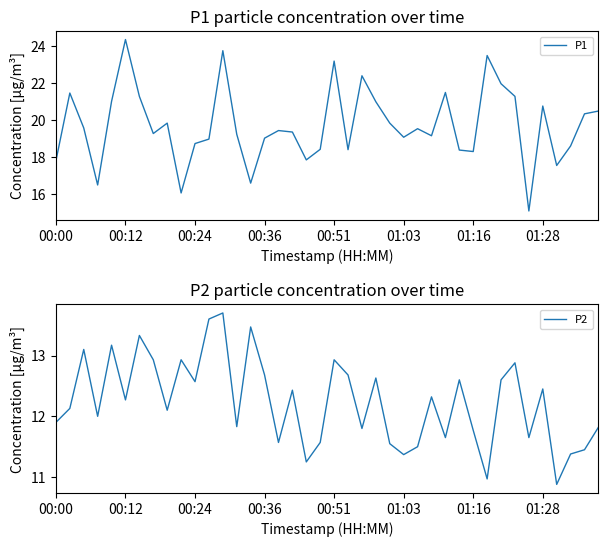

What is the lowest value of the P1 series?

15.1